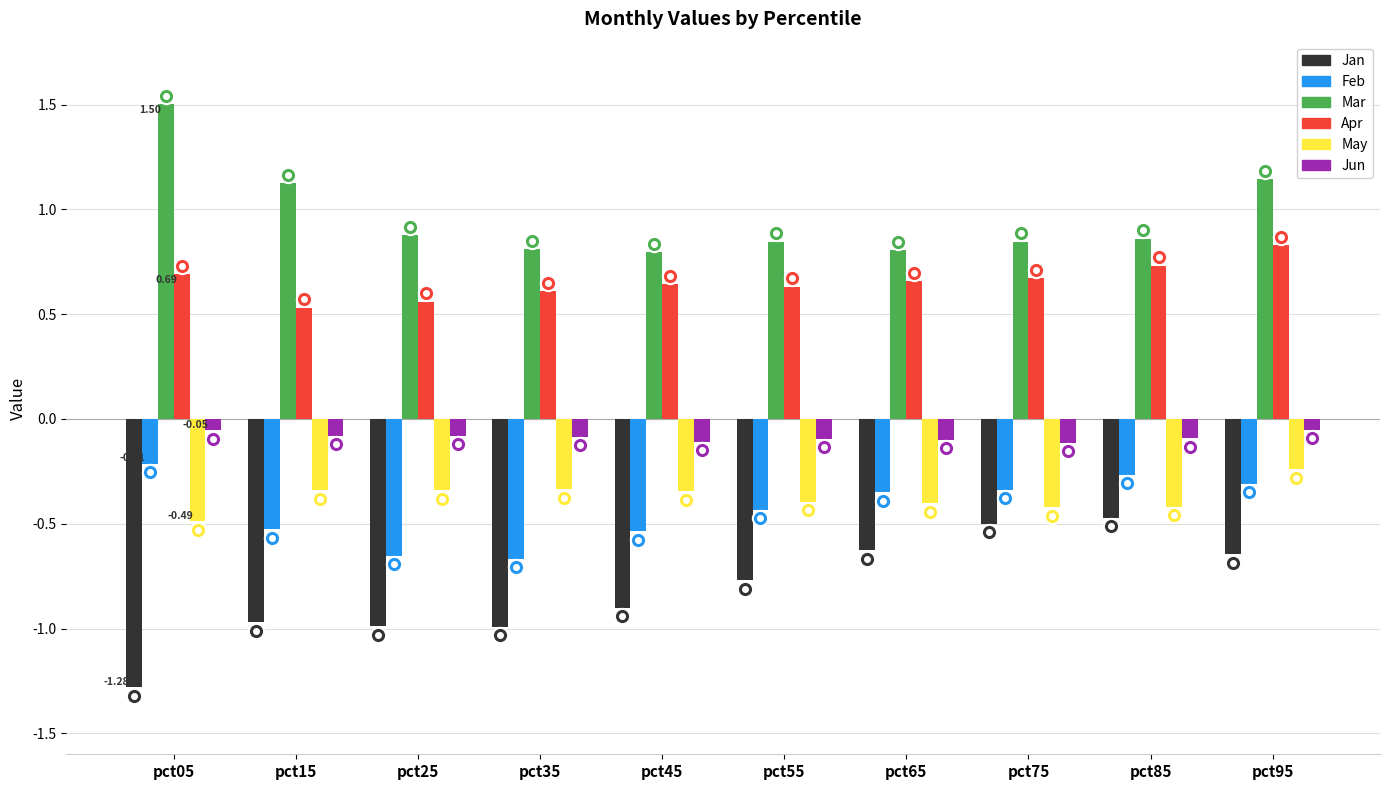

What is the spread (max minus min) of values at pct75?

1.3